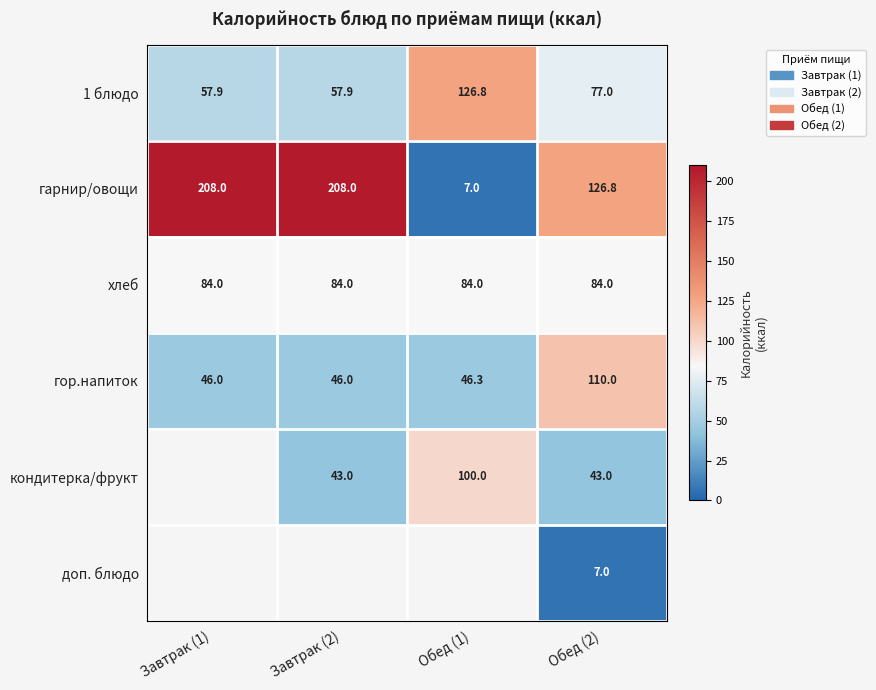

At which category is the sum across all series the highest?

Обед (2)